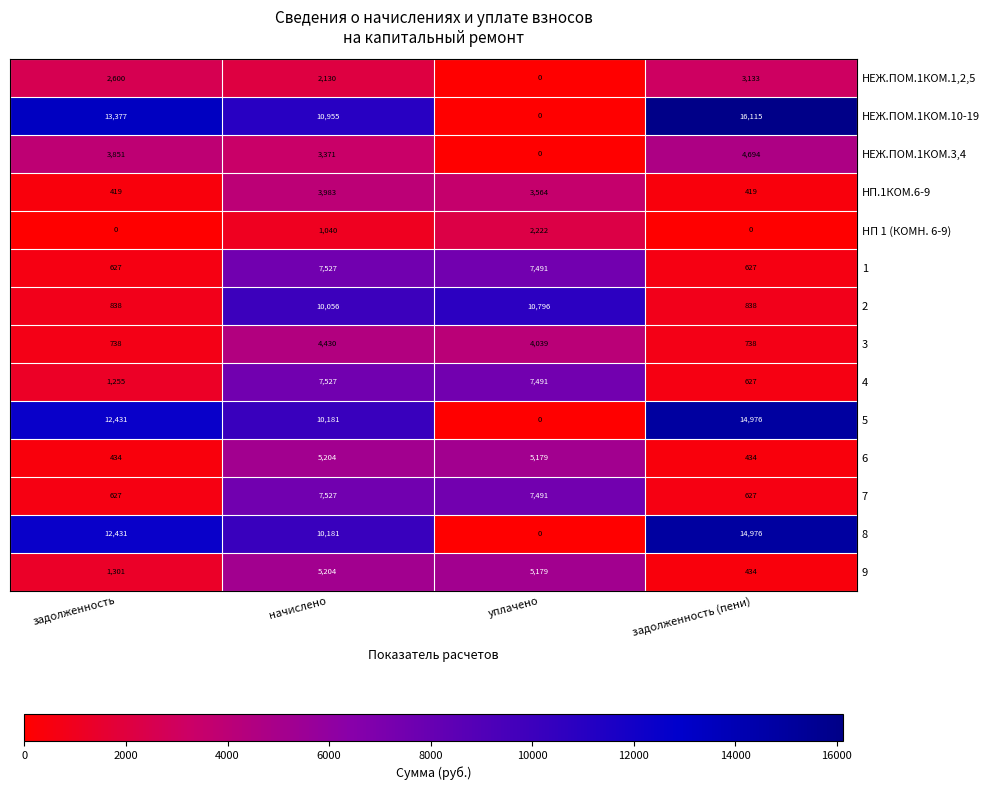

Which series changed the most between задолженность and начислено?

2